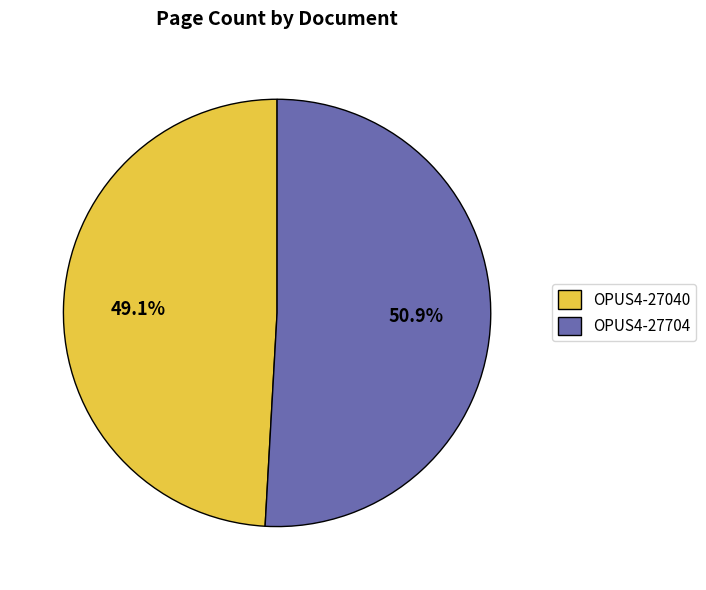

Approximately how many times larger is the value at OPUS4-27040 compared to OPUS4-27704?

1.0